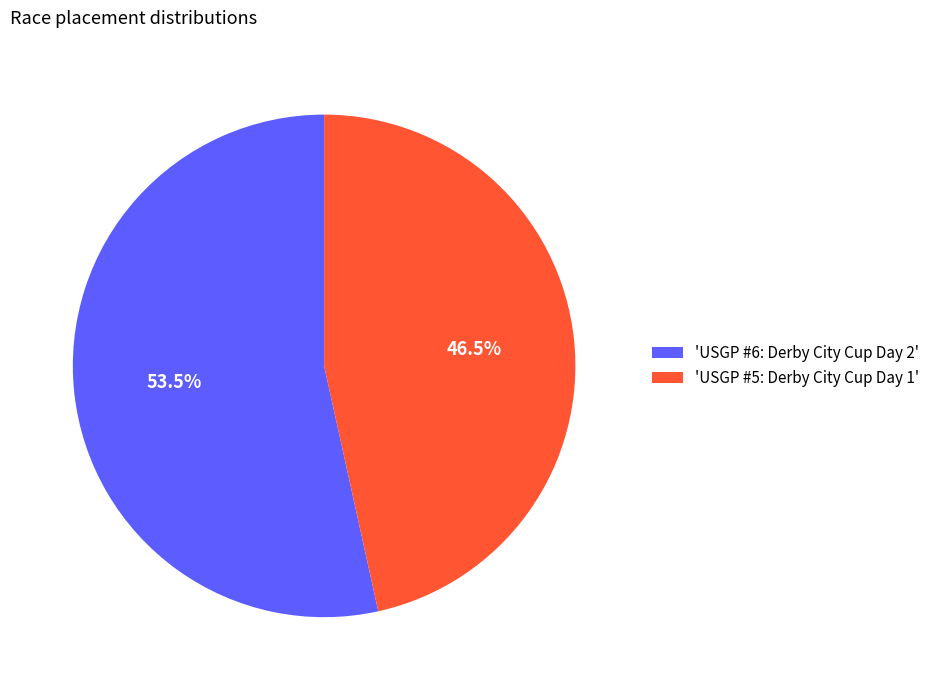

What is the ratio of the value at 'USGP #5: Derby City Cup Day 1' to the value at 'USGP #6: Derby City Cup Day 2'?

0.9